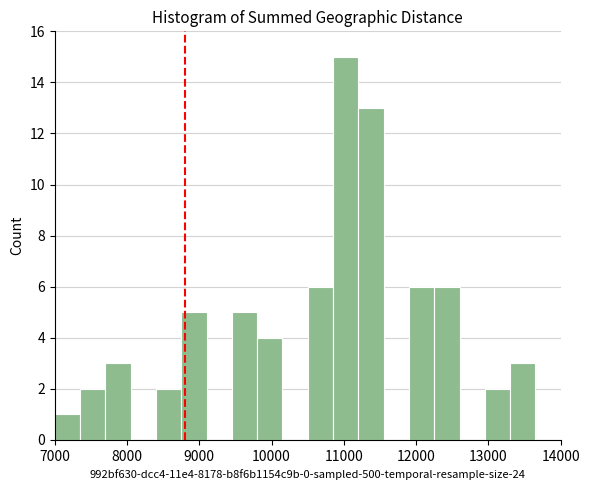

Read against the x-axis, roughly where is the centre of the tallest bar?

11000